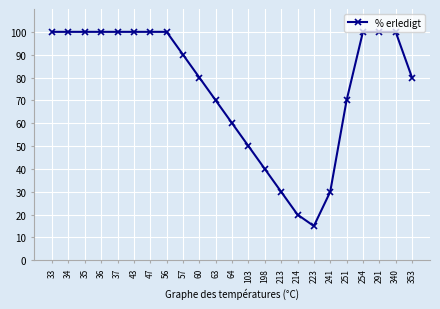

How many lines are shown in the chart?

1